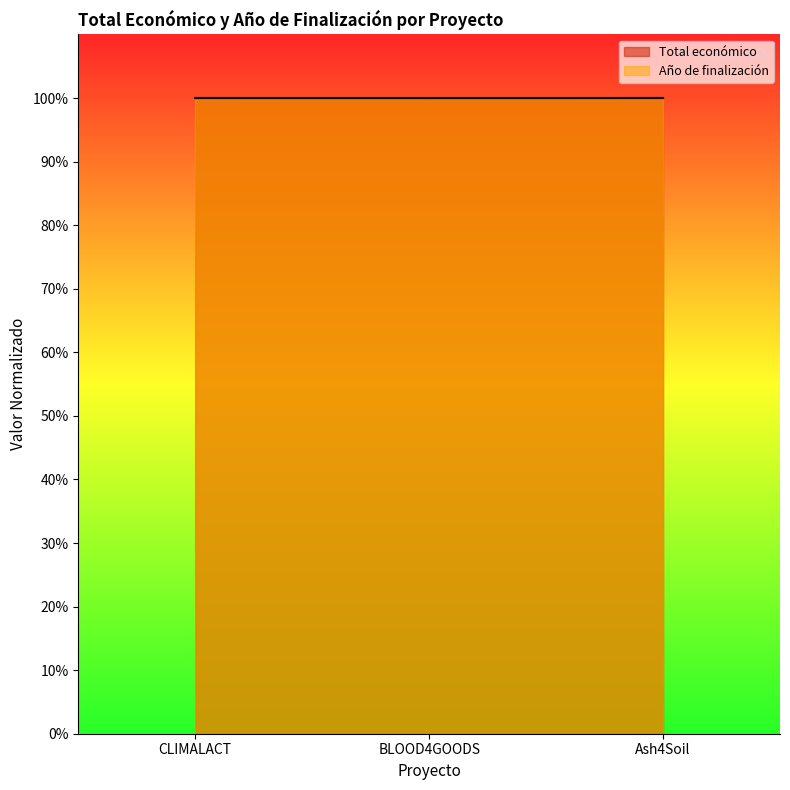

What is the highest value of the Total económico series?

100.0